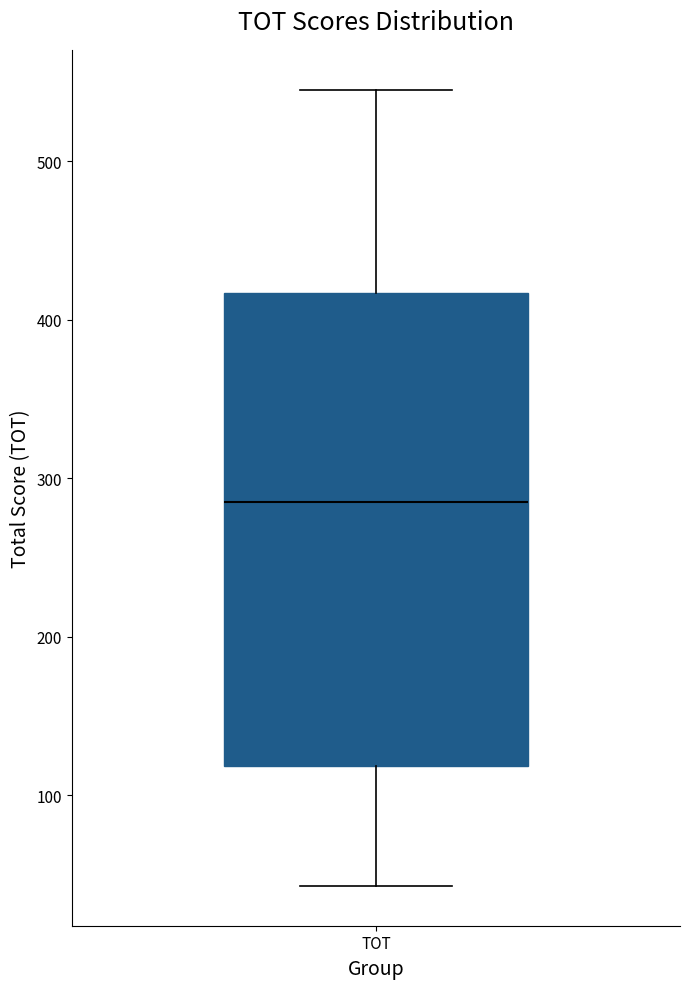

Transcribe this box plot: give where the median line is, the range the box spans, and where the two whiskers end, as read against the y-axis. The values are not printed on the chart, so give them approximately, as read against the axis.

median 290, box 120 to 420, whiskers 40 to 550